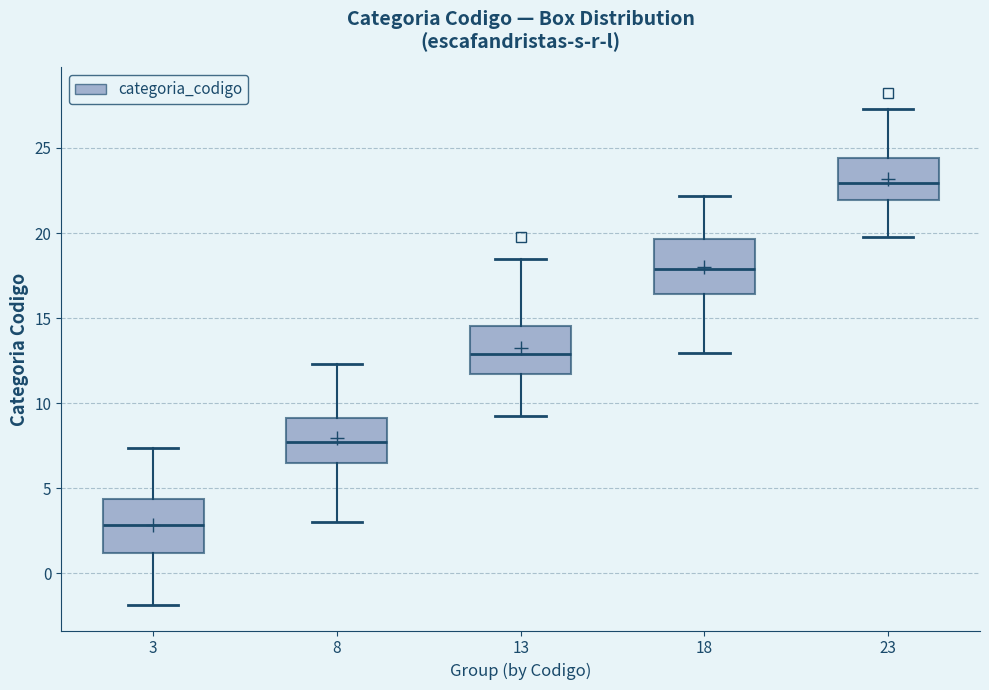

Which box has the highest median line?

23